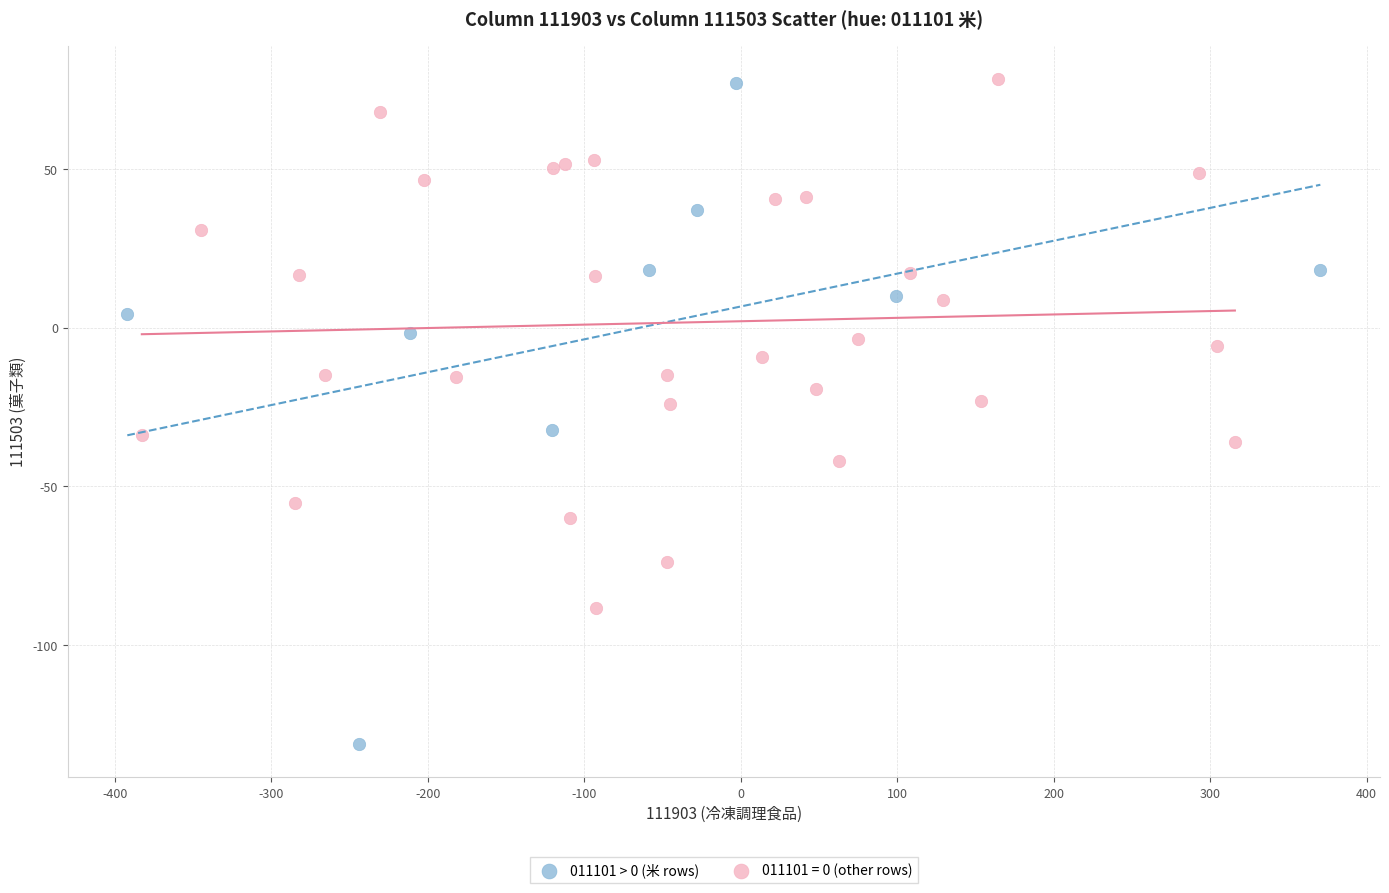

Which series contains the lowest Y value?

011101 > 0 (米 rows)